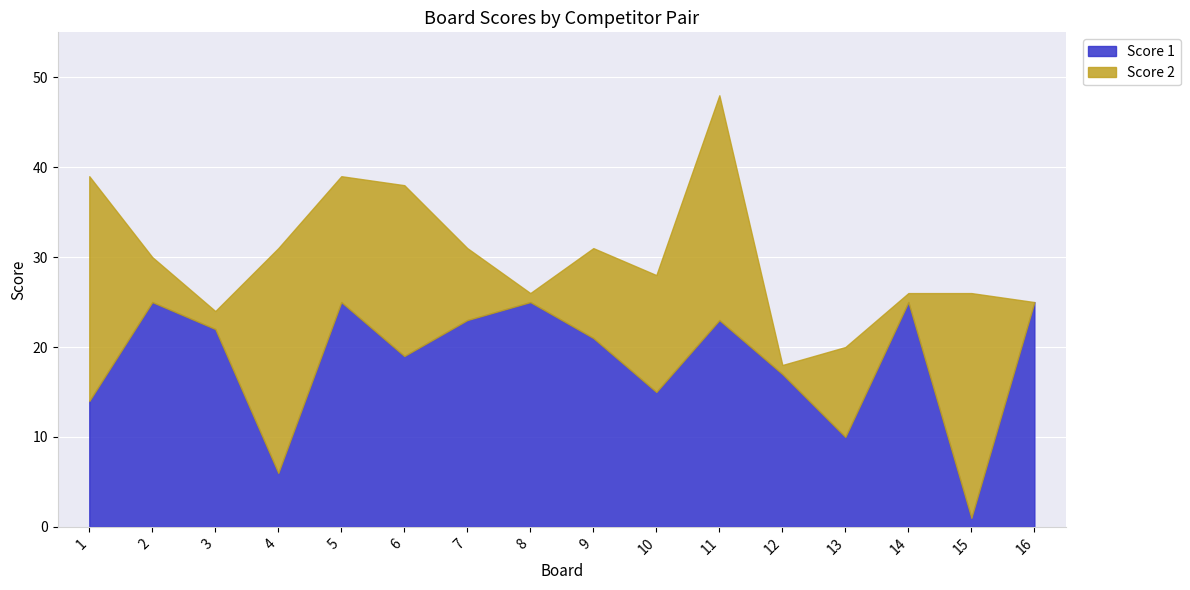

Is the value of Score 2 at 12 greater than the value of Score 1 at 7?

No